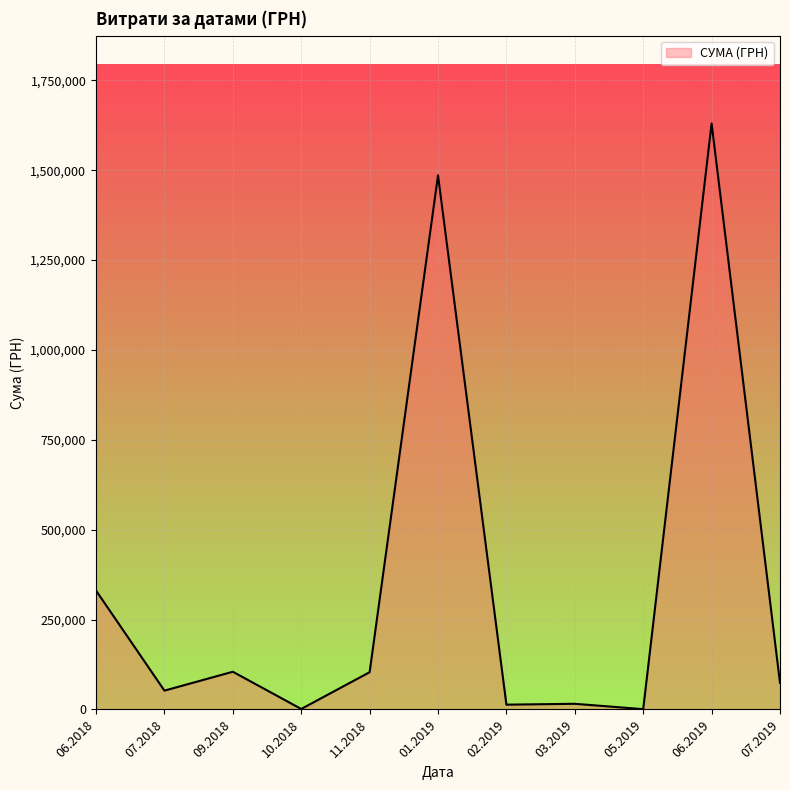

Between 06.2019 and 06.2018, which is larger?

06.2019